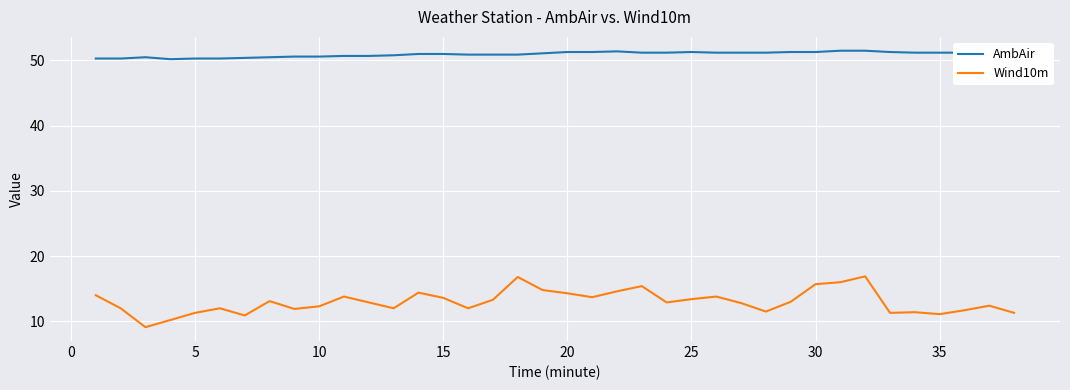

What is the difference between the maximum and minimum values in the Wind10m series?

7.8